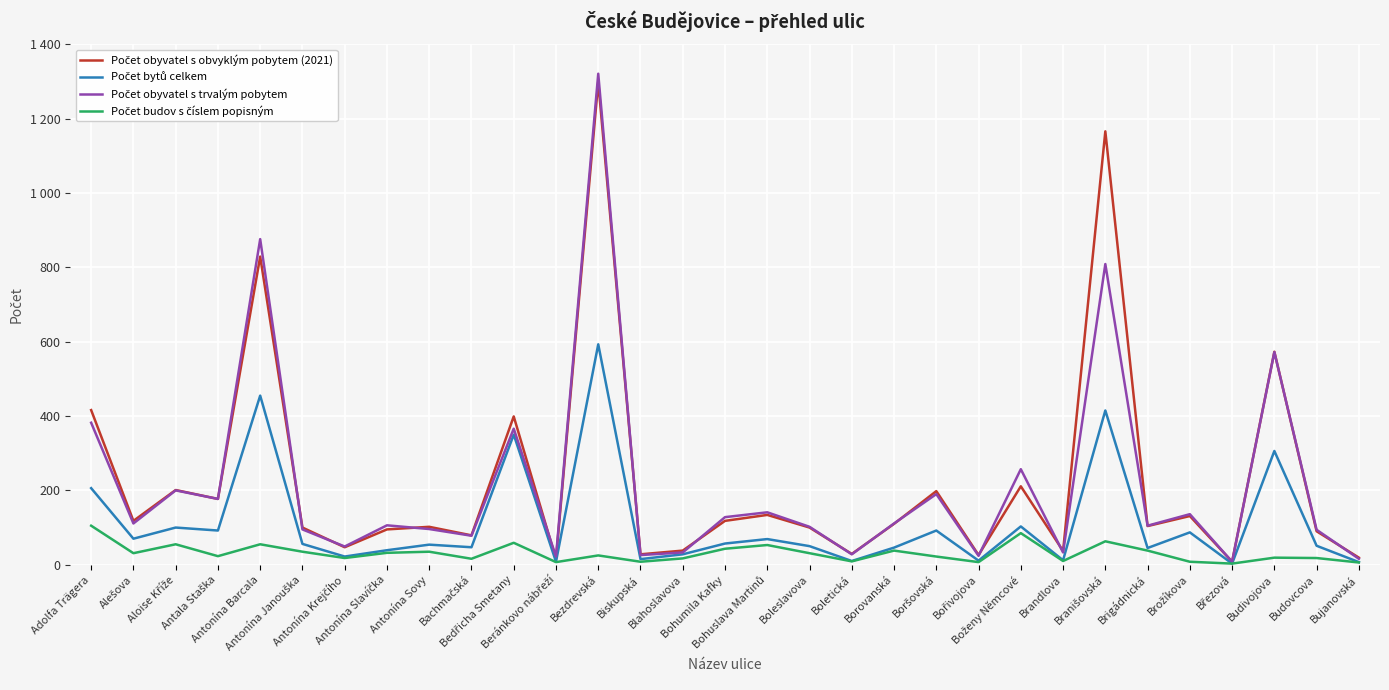

At which label does Počet budov s číslem popisným reach its peak?

Adolfa Trägera